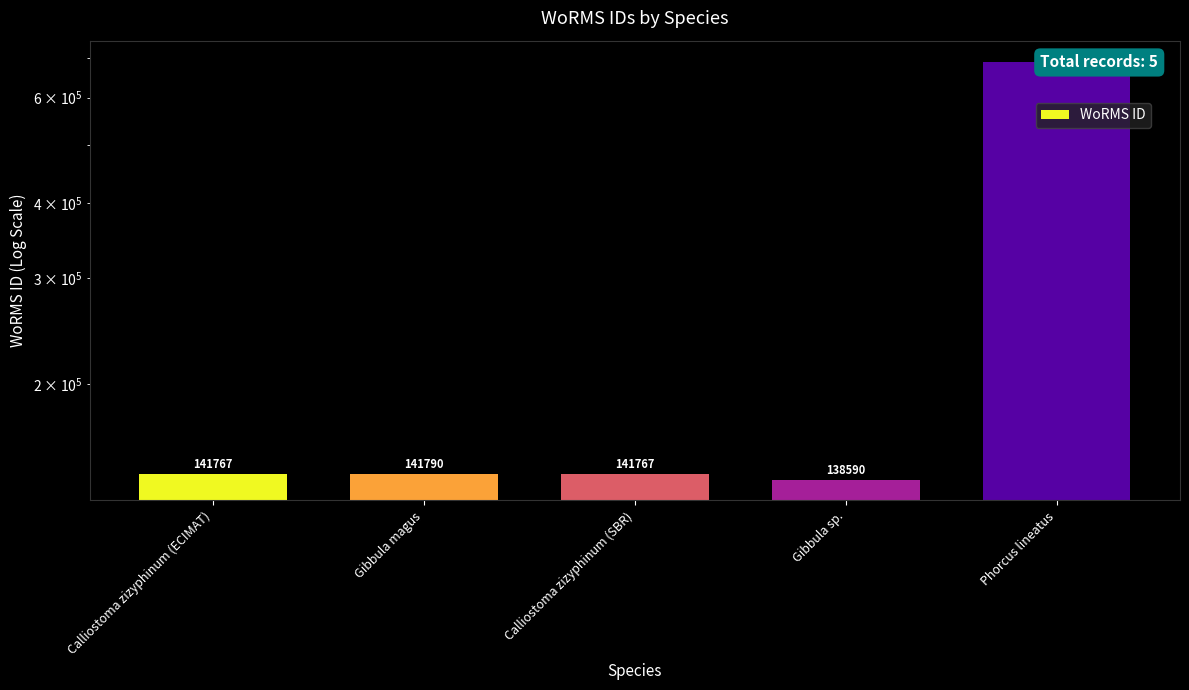

Read the value at Calliostoma zizyphinum (SBR).

141767